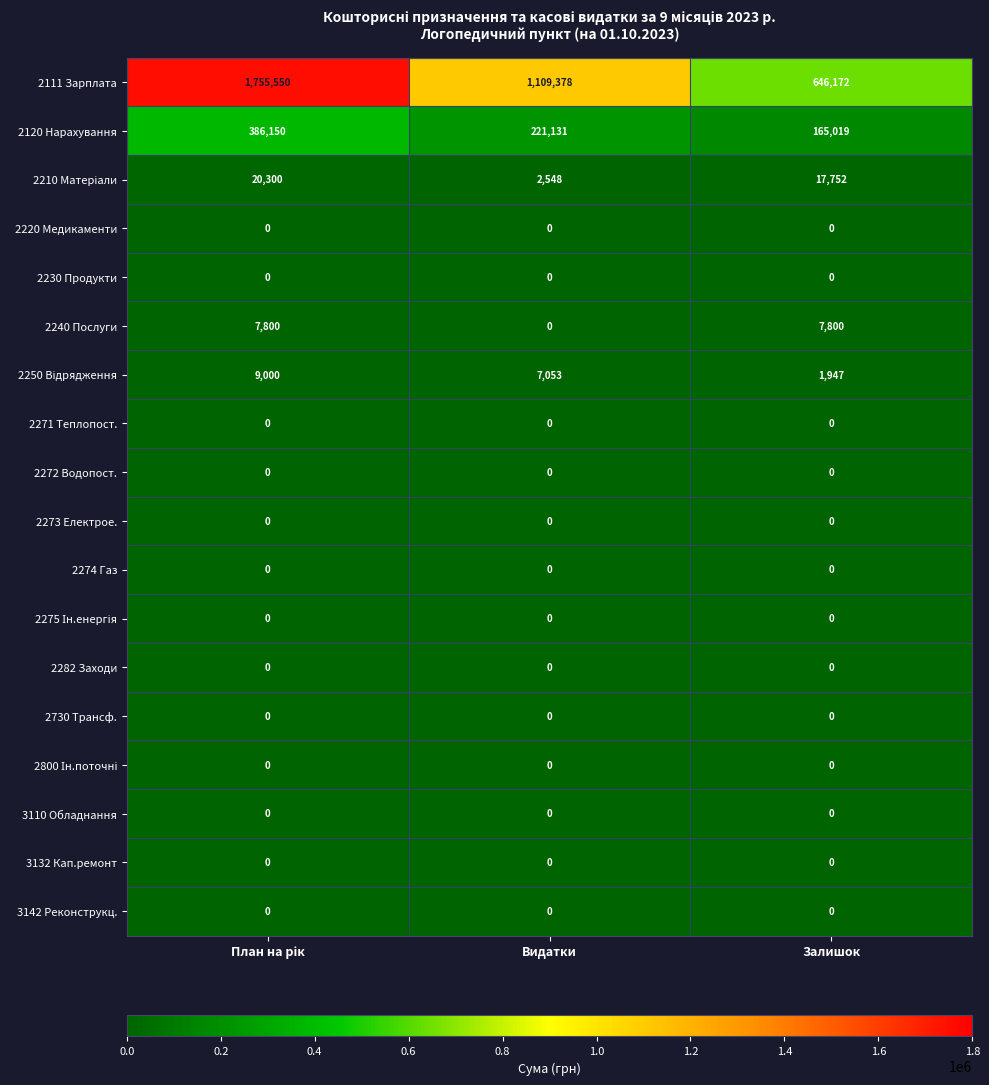

Is it true that 2273 Електрое. equals 0 at Залишок?

True